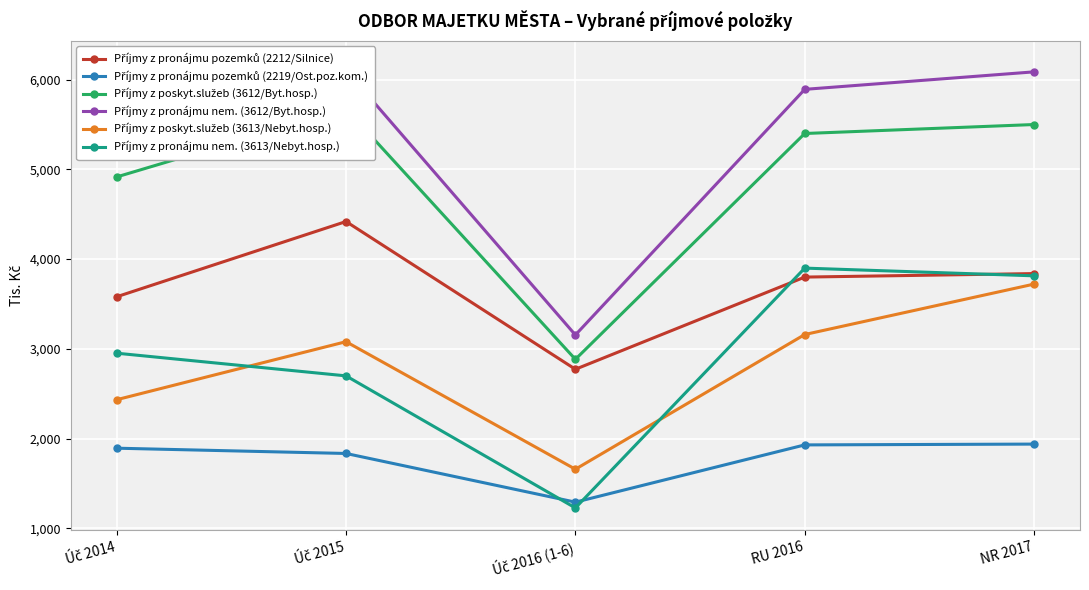

What are all the series names shown in the legend?

Příjmy z pronájmu pozemků (2212/Silnice), Příjmy z pronájmu pozemků (2219/Ost.poz.kom.), Příjmy z poskyt.služeb (3612/Byt.hosp.), Příjmy z pronájmu nem. (3612/Byt.hosp.), Příjmy z poskyt.služeb (3613/Nebyt.hosp.), Příjmy z pronájmu nem. (3613/Nebyt.hosp.)